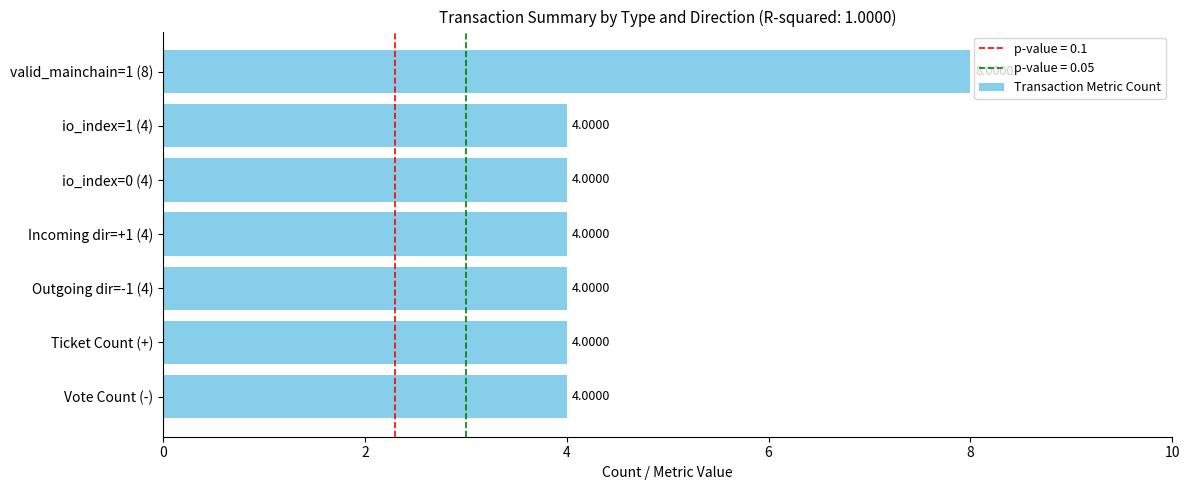

Approximately how many times larger is the value at Ticket Count (+) compared to Vote Count (-)?

1.0